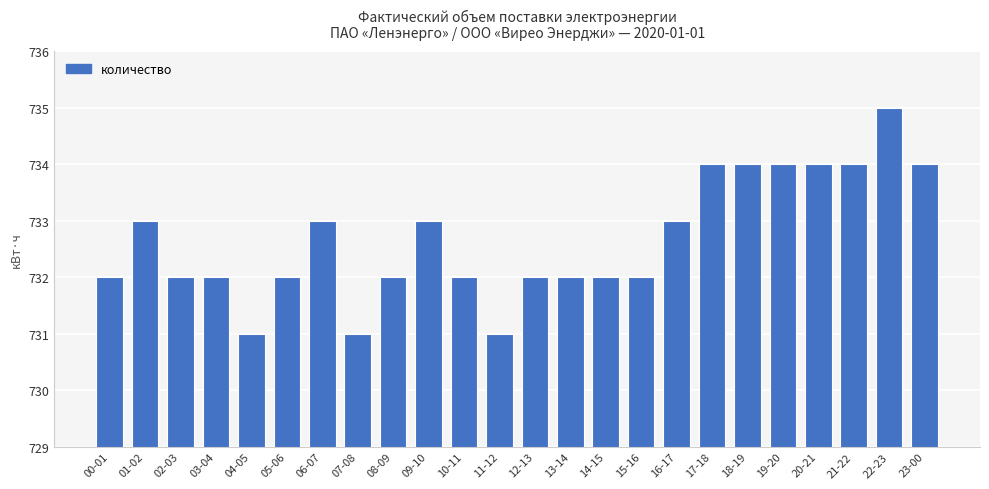

What is the change in value from 09-10 to 11-12?

-2